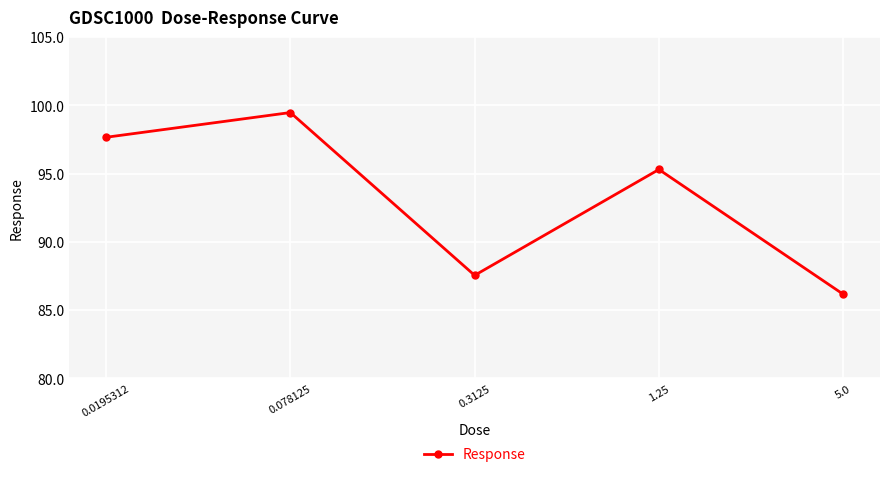

What is the difference between the maximum and second lowest values?

11.9